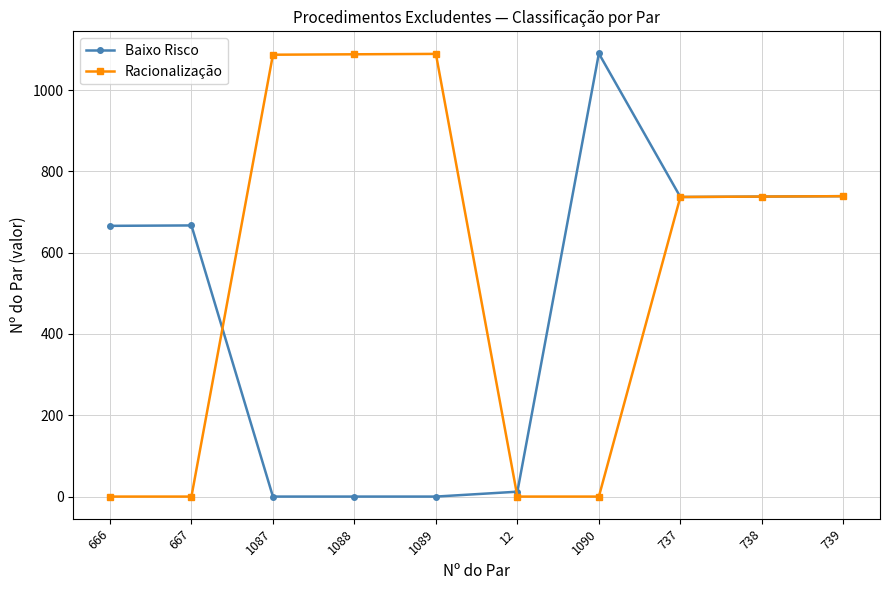

At which label does Baixo Risco reach its peak?

1090